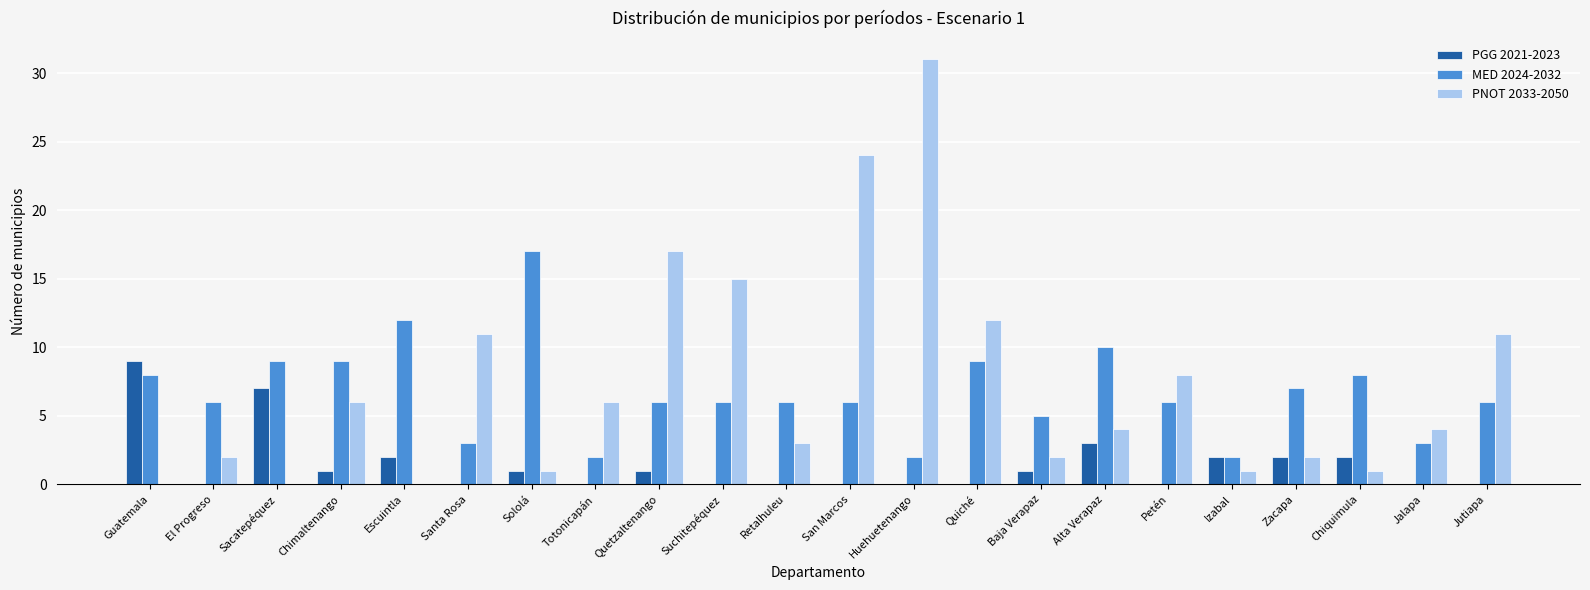

Is the value of PGG 2021-2023 at Totonicapán greater than the value of PNOT 2033-2050 at Petén?

No